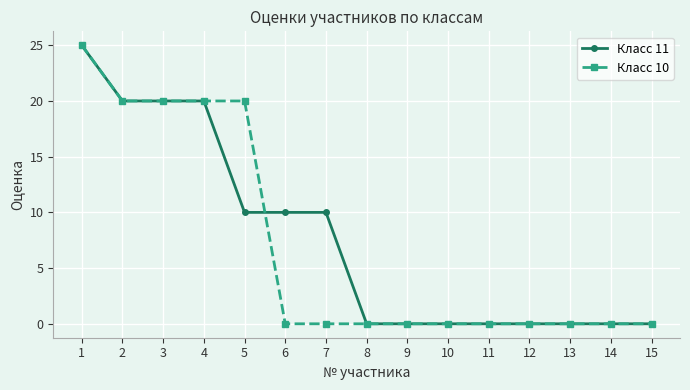

Between 2 and 7, which series saw the biggest shift?

Класс 10